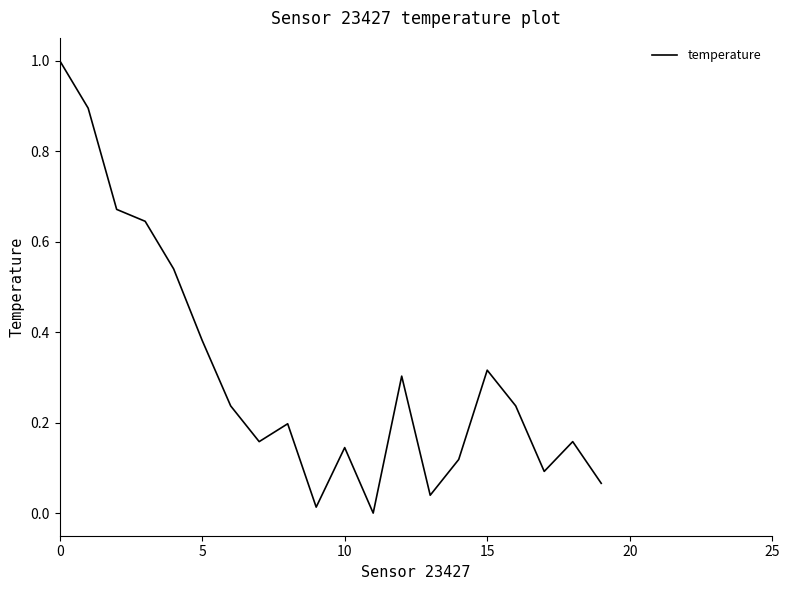

What is the difference between the maximum and minimum values?

1.0